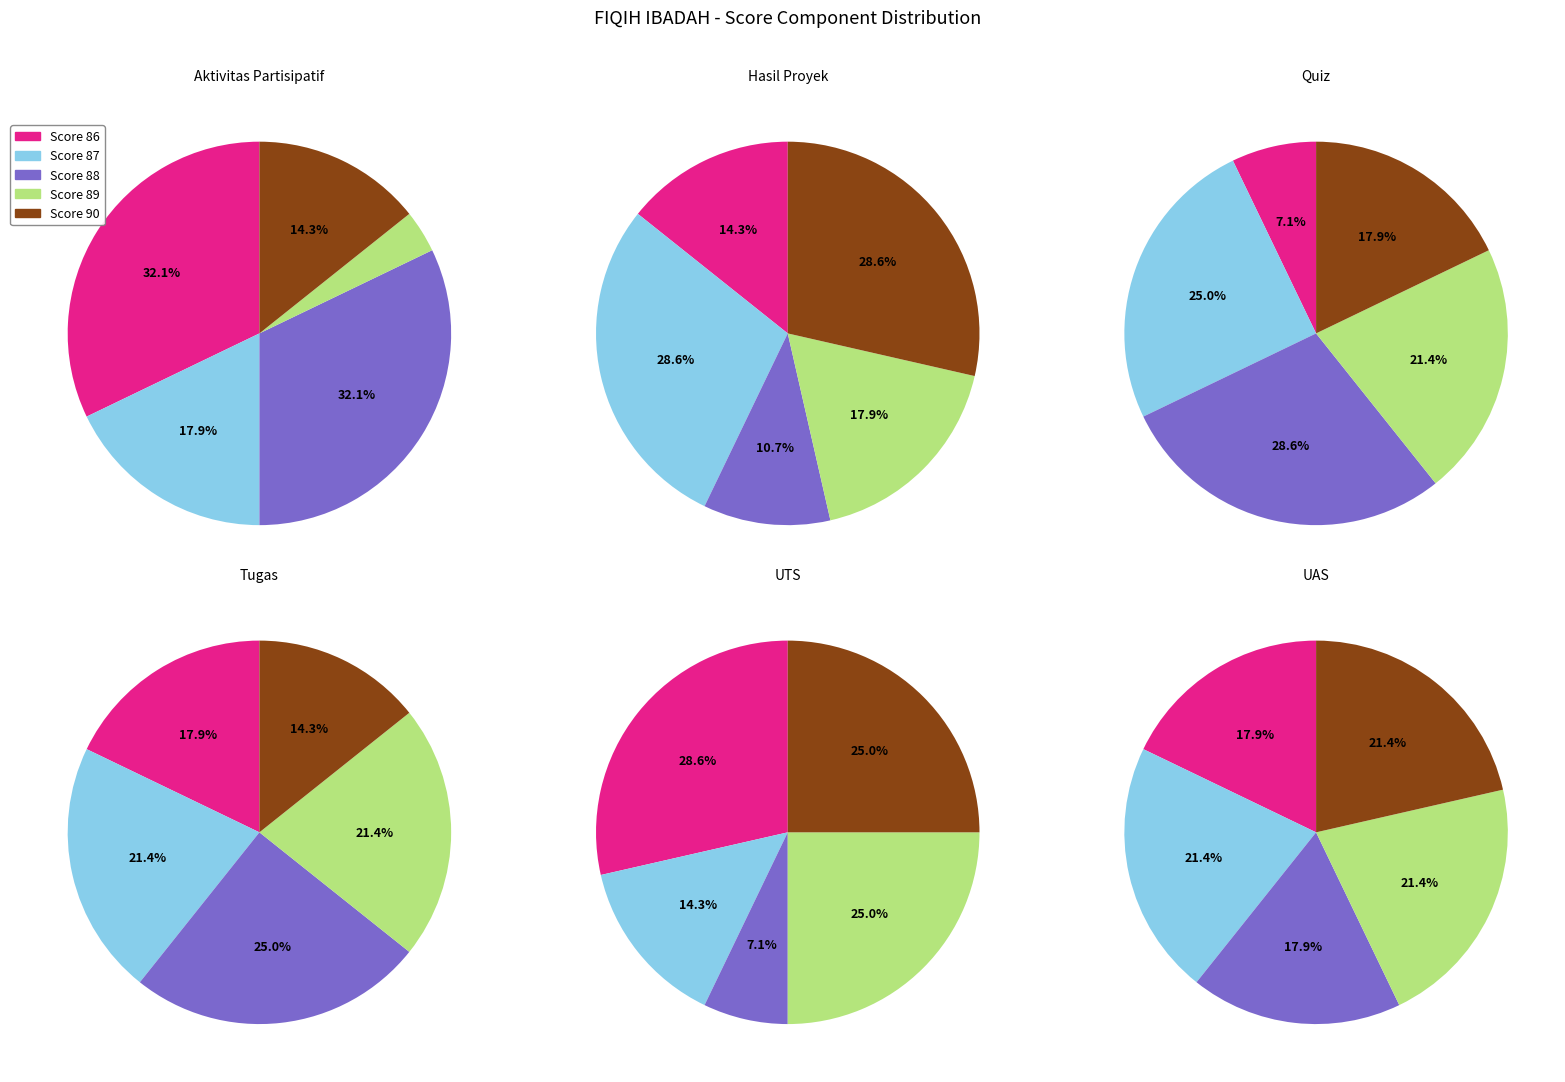

Does MUHAMI ABDULLAH LEMA account for over 50% of the chart?

No